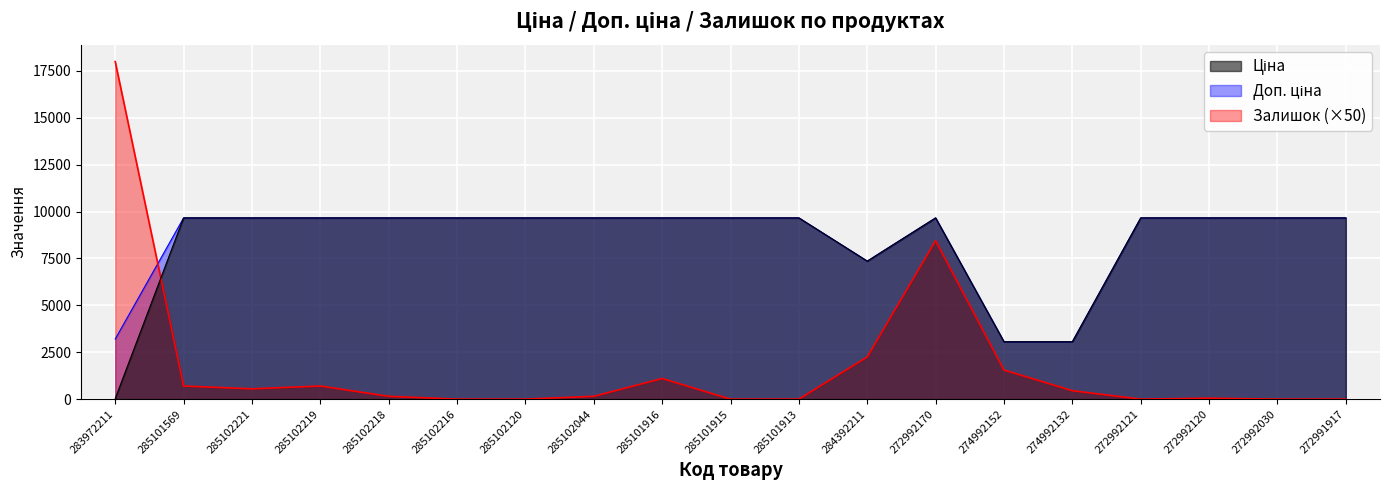

Which has a higher value, 285101913 or 285102216?

285101913